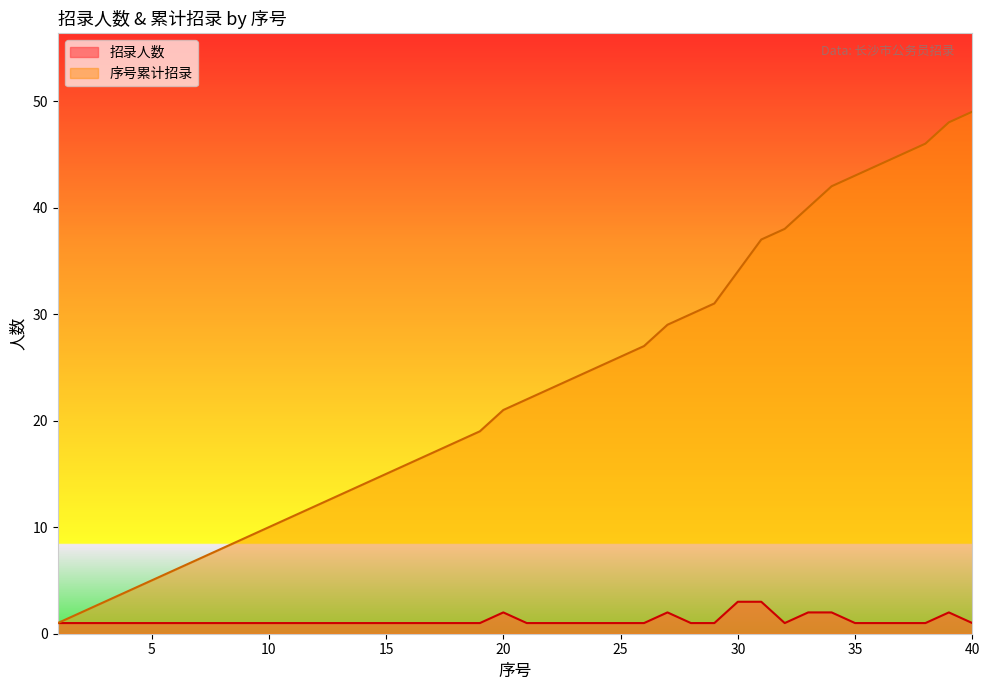

How many interior local peaks does the 招录人数 series have?

3